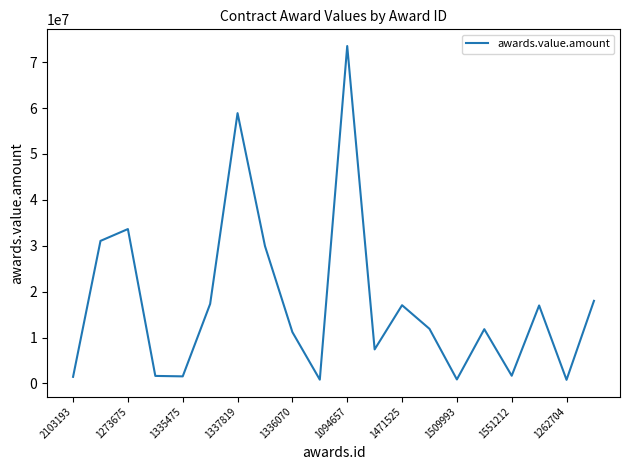

What is the greatest value displayed?

73500000.0